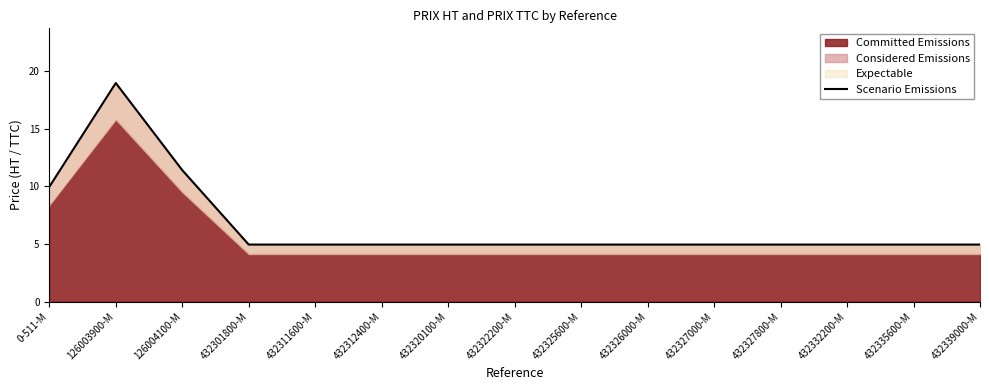

True or false: the data shows 5.0 at 432325600-M.

True